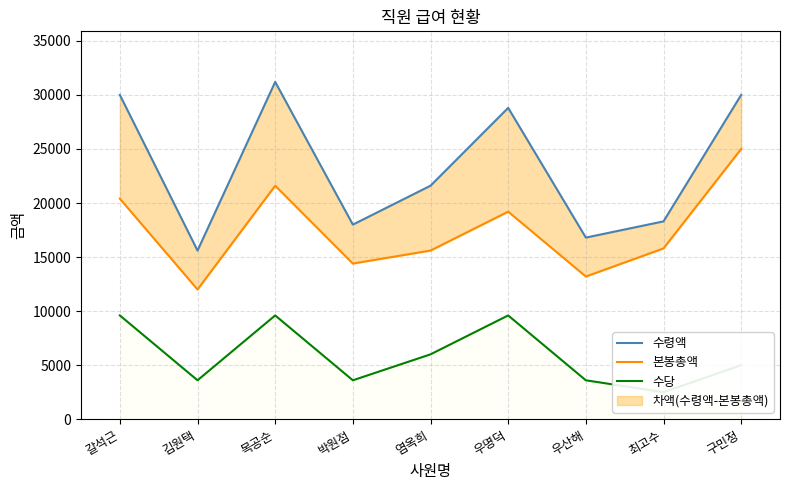

Rank the series at 김원택 from lowest to highest value.

수당, 본봉총액, 수령액